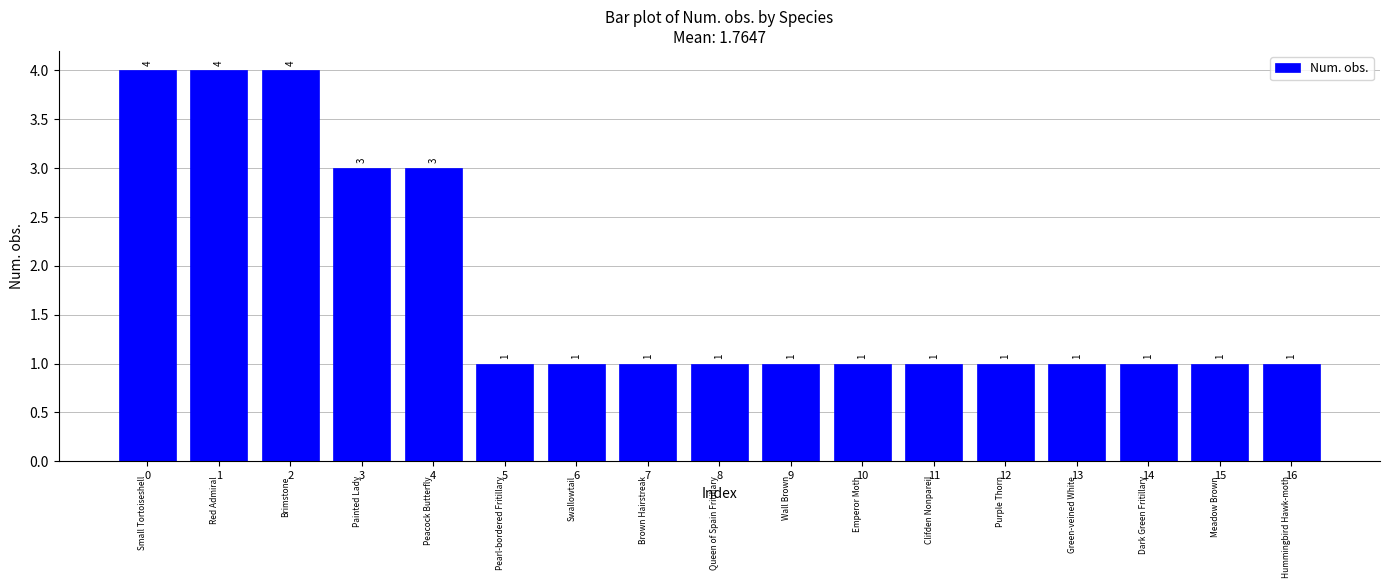

Reading left to right, list all the values displayed in this chart.

4	4	4	3	3	1	1	1	1	1	1	1	1	1	1	1	1